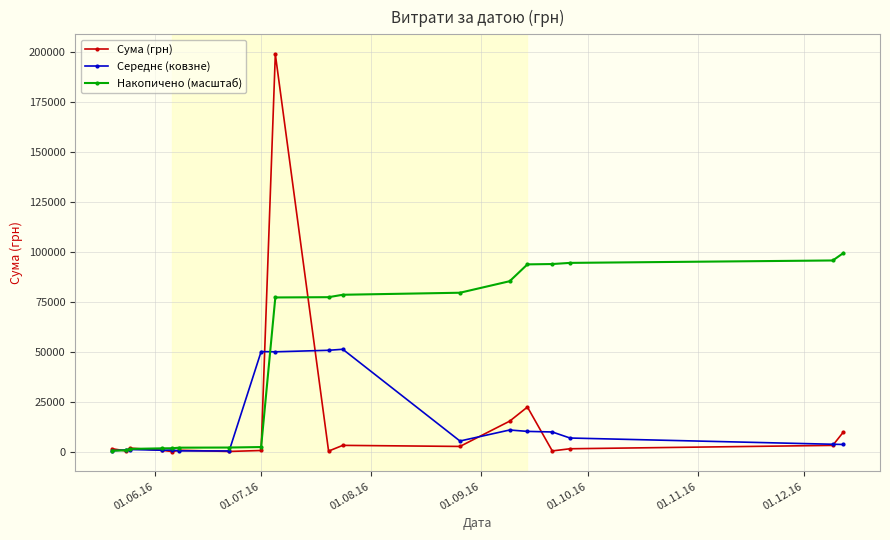

What is the lowest value of the Сума (грн) series?

120.0